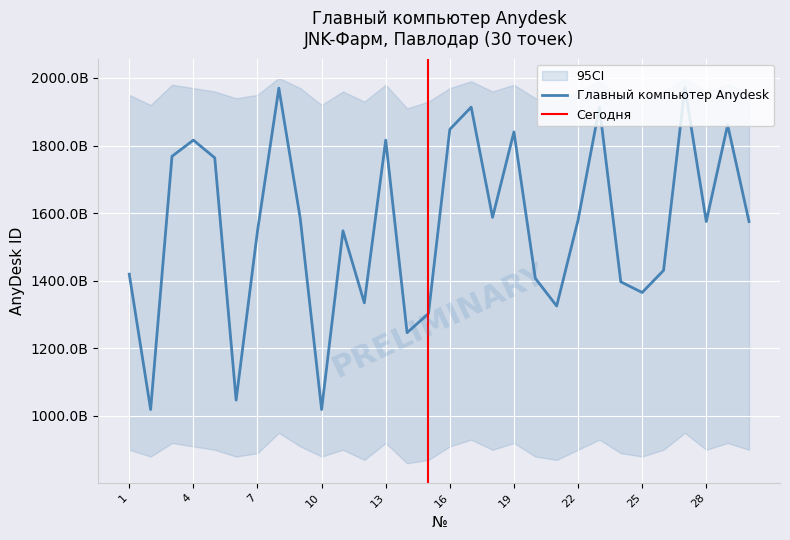

At which label does the data first exceed 1575283314?

3